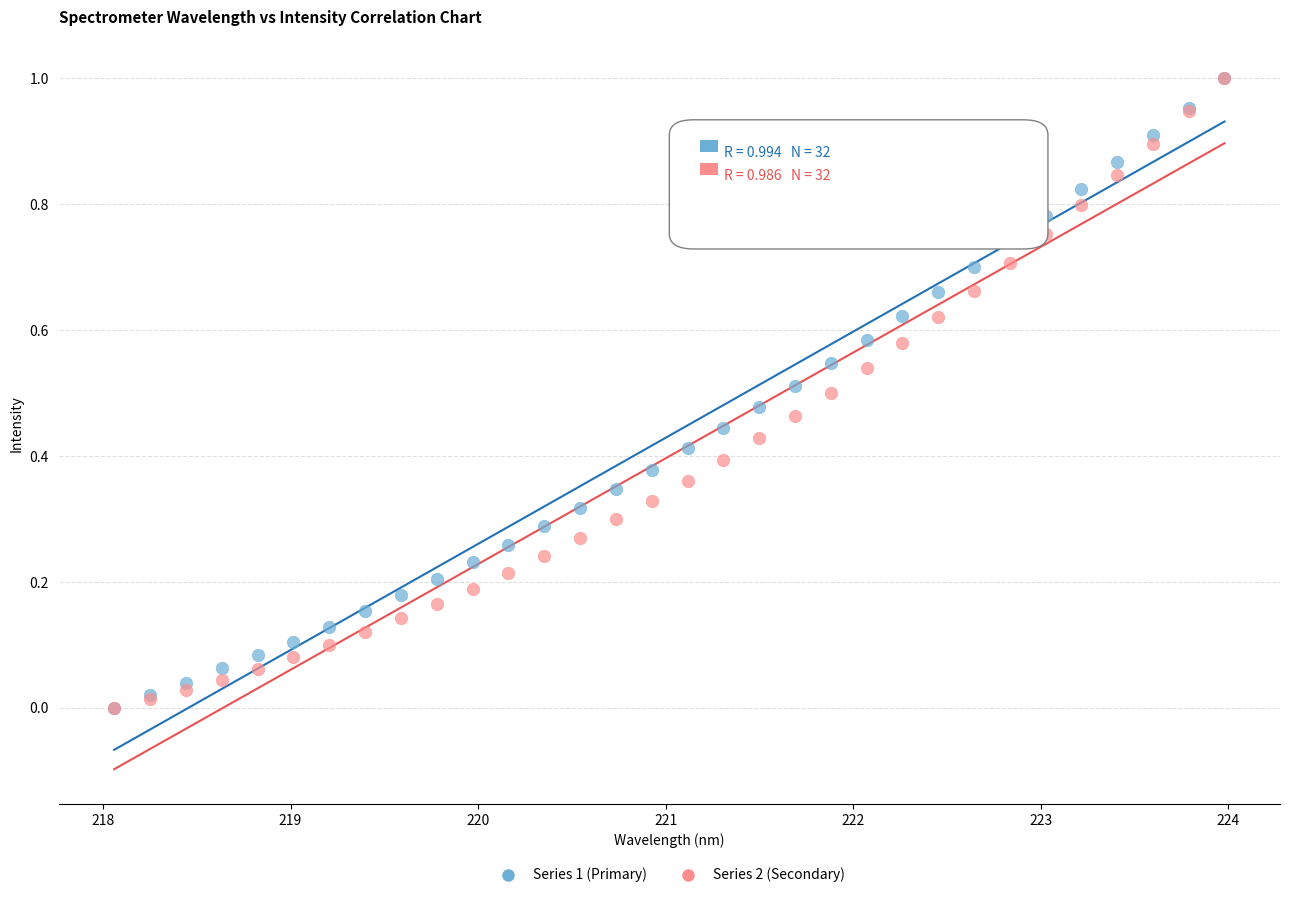

What are all the series names shown in the legend?

Series 1 (Primary), Series 2 (Secondary)